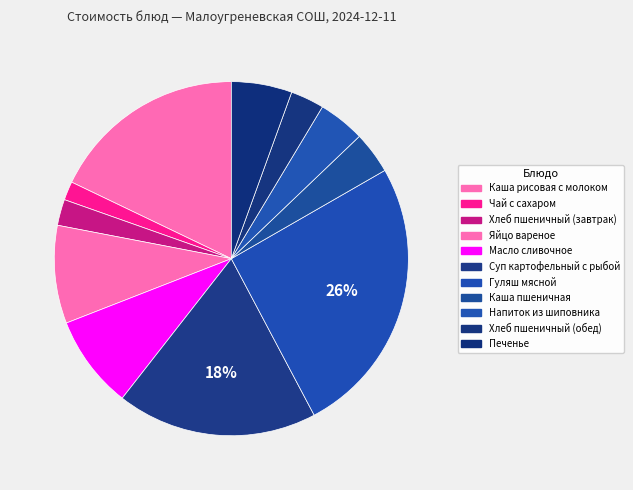

What is the smallest slice in the pie chart?

Чай с сахаром